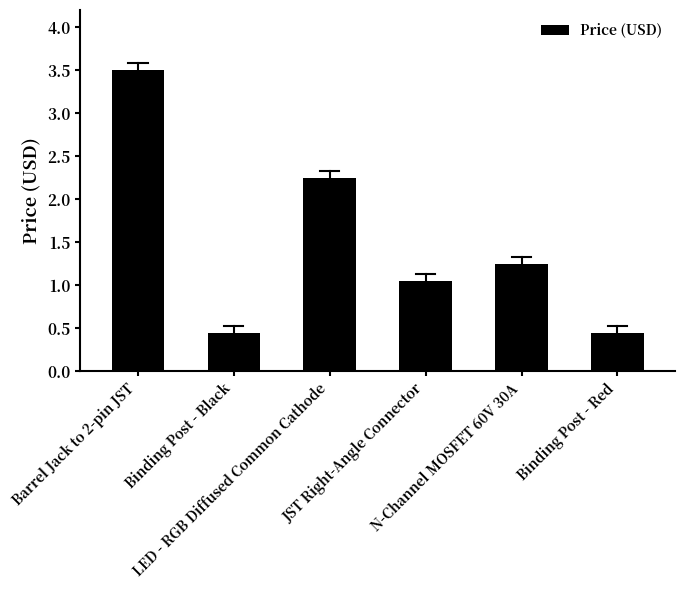

How many bars are there in total?

6